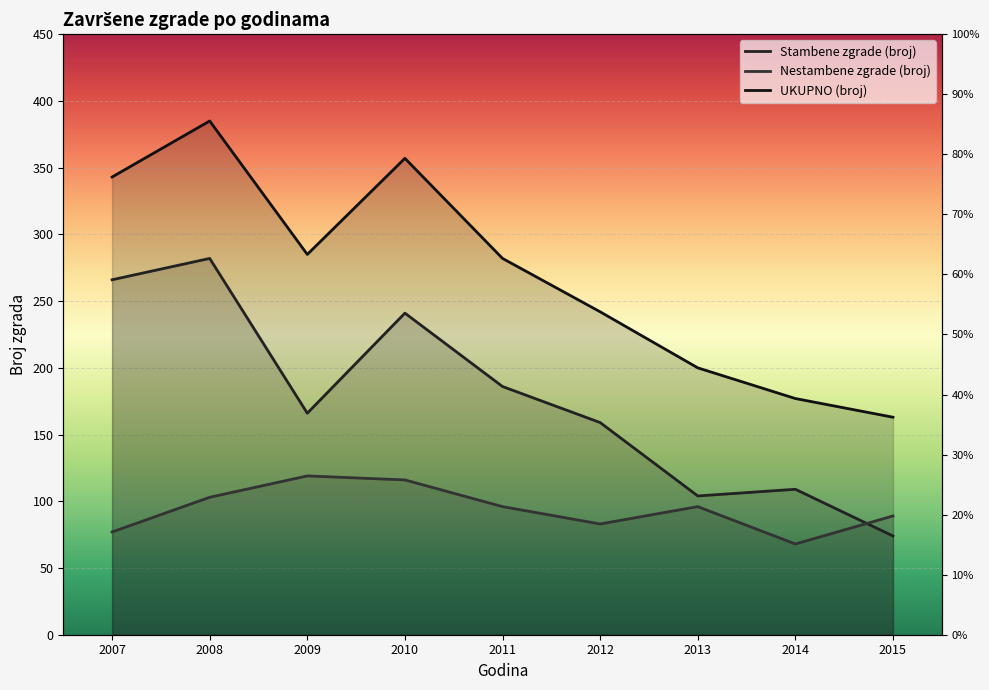

Read the Nestambene zgrade (broj) value at 2008.

103